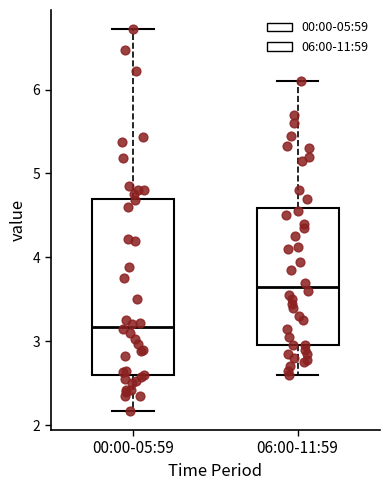

Which box is the tallest, from its lower edge to its upper edge?

00:00-05:59